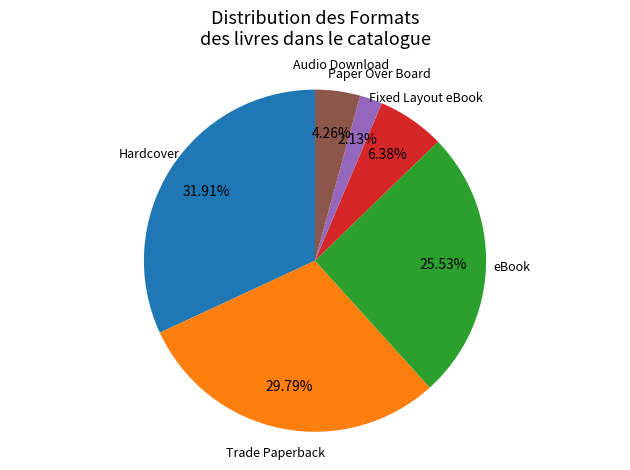

Which slice is the smallest?

Paper Over Board